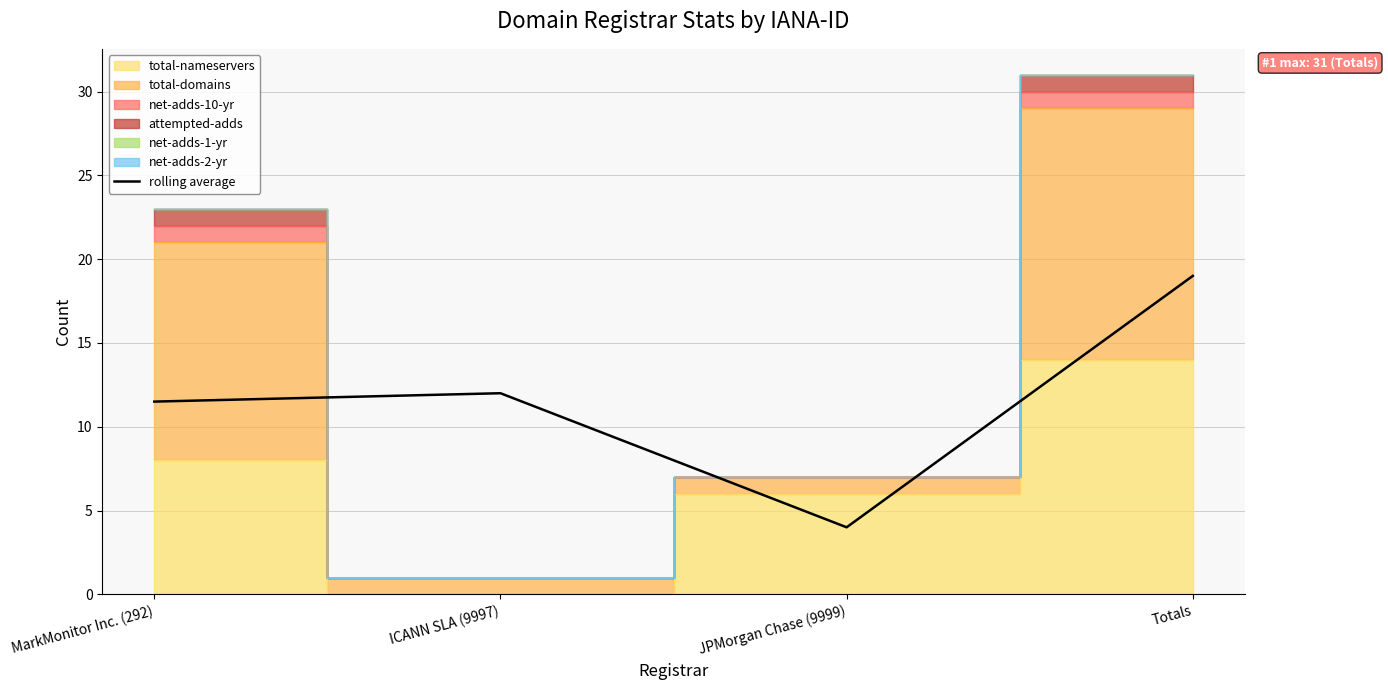

Rank the categories by value from lowest to highest.

JPMorgan Chase (9999), MarkMonitor Inc. (292), ICANN SLA (9997), Totals